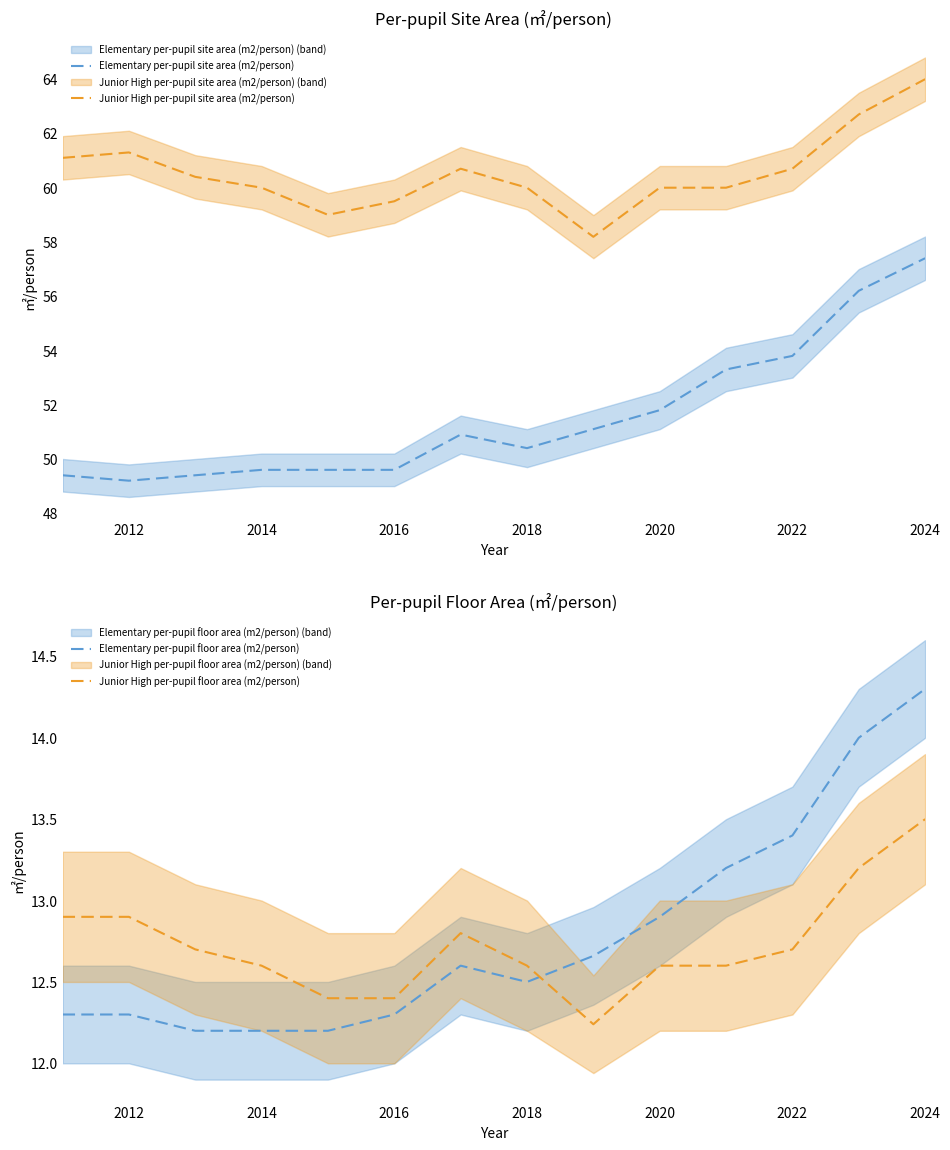

What is the average value of the Junior High per-pupil floor area (m2/person) series?

12.7